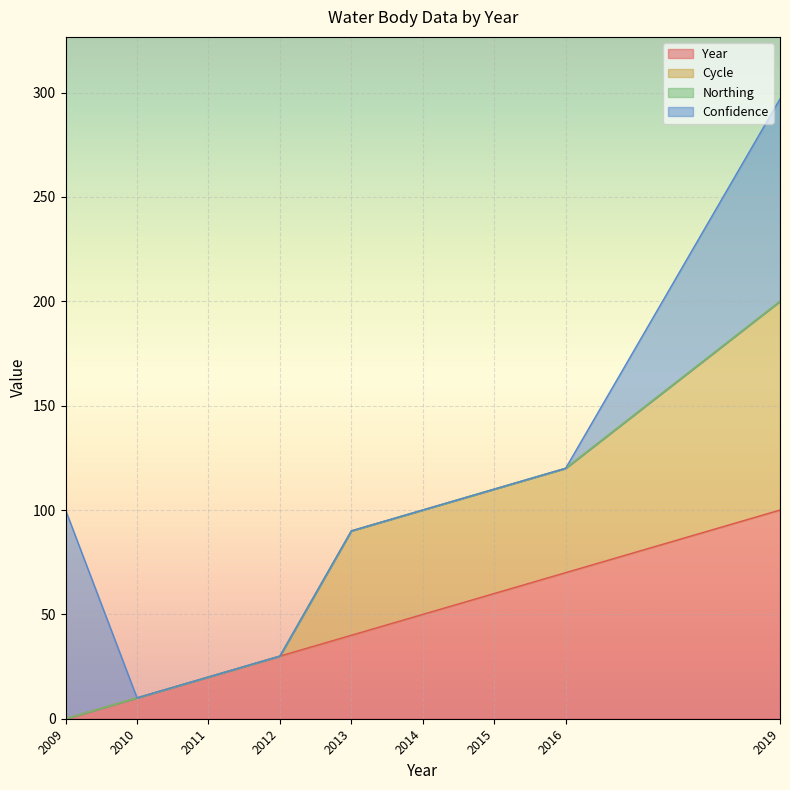

True or false: Year and Cycle intersect in this chart.

False